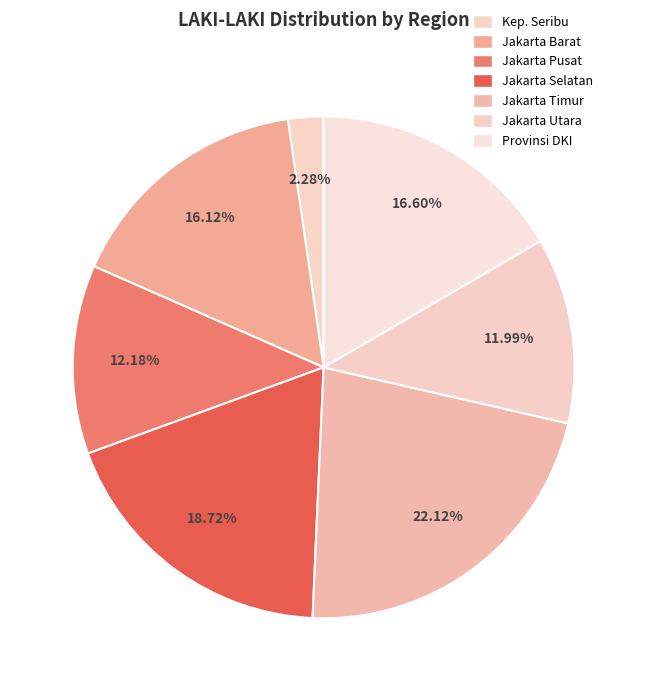

Count the number of slices in the pie.

7